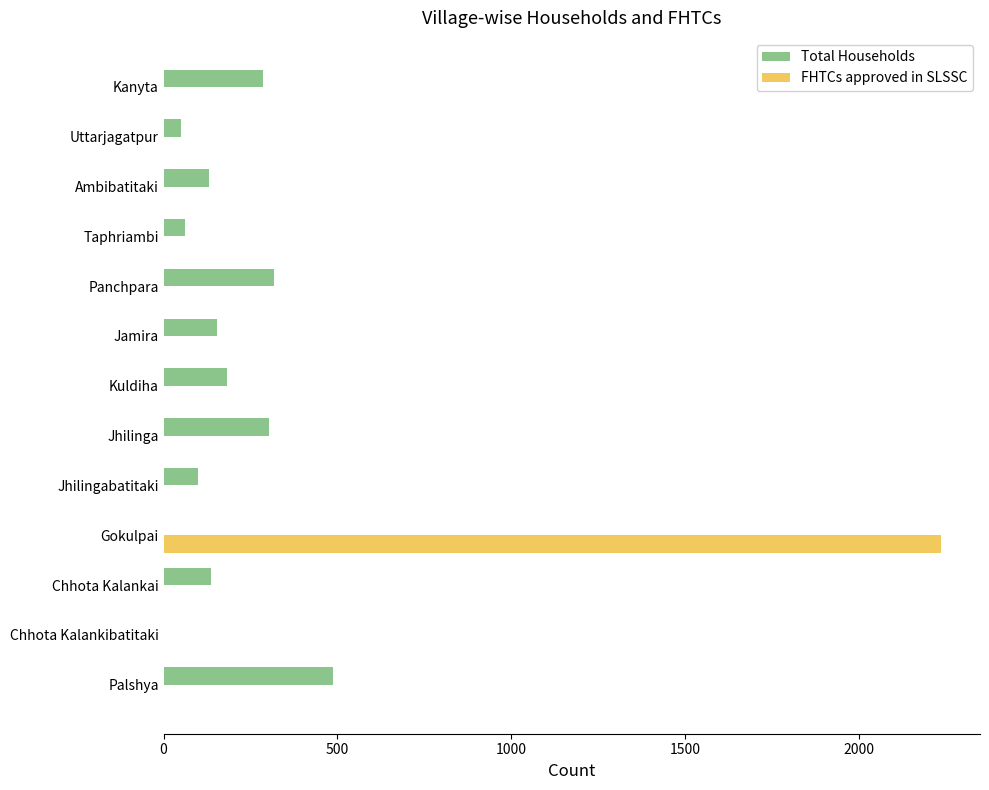

What is the highest value of the FHTCs approved in SLSSC series?

2237